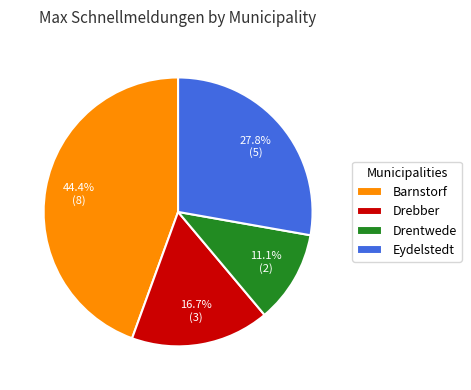

Does Eydelstedt represent more than half of the total?

No